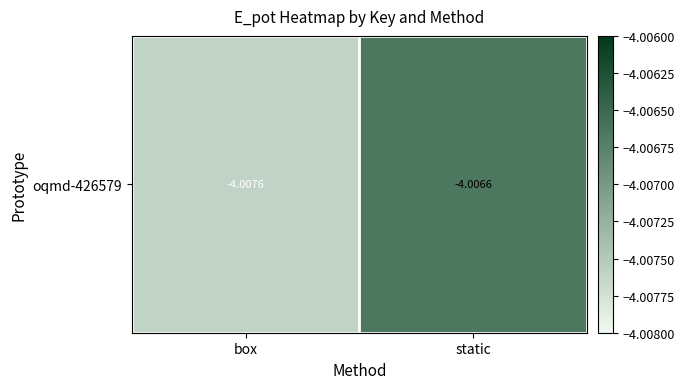

At which category does the chart reach its peak across all series?

static